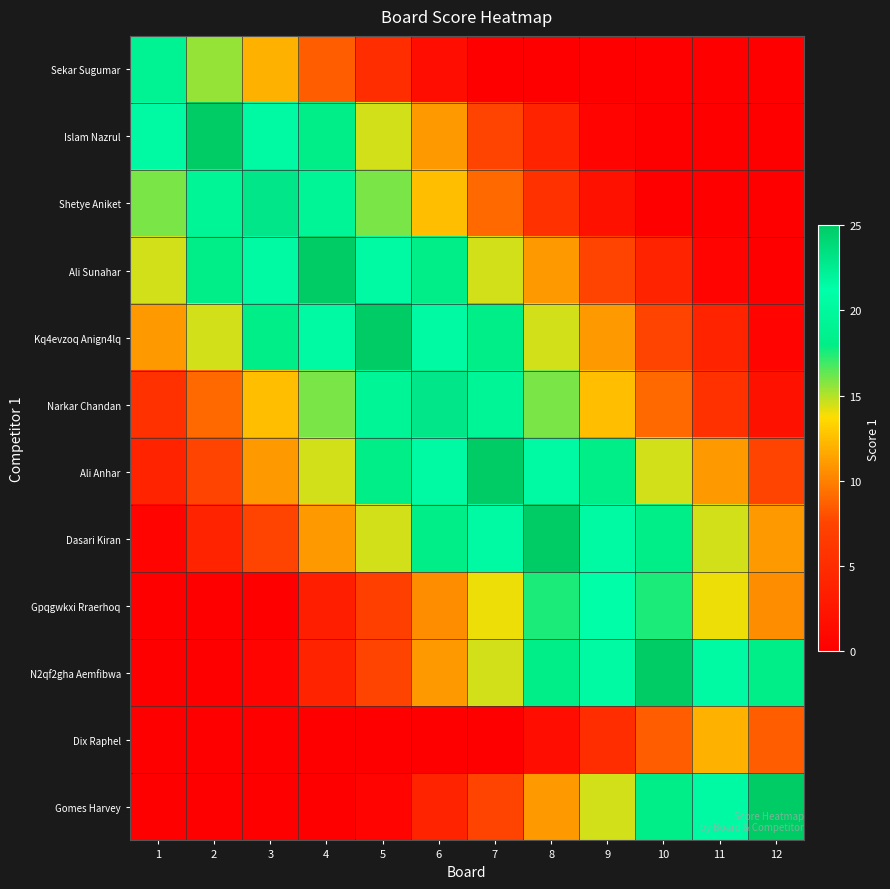

What is the spread (max minus min) of values at 7?

25.0